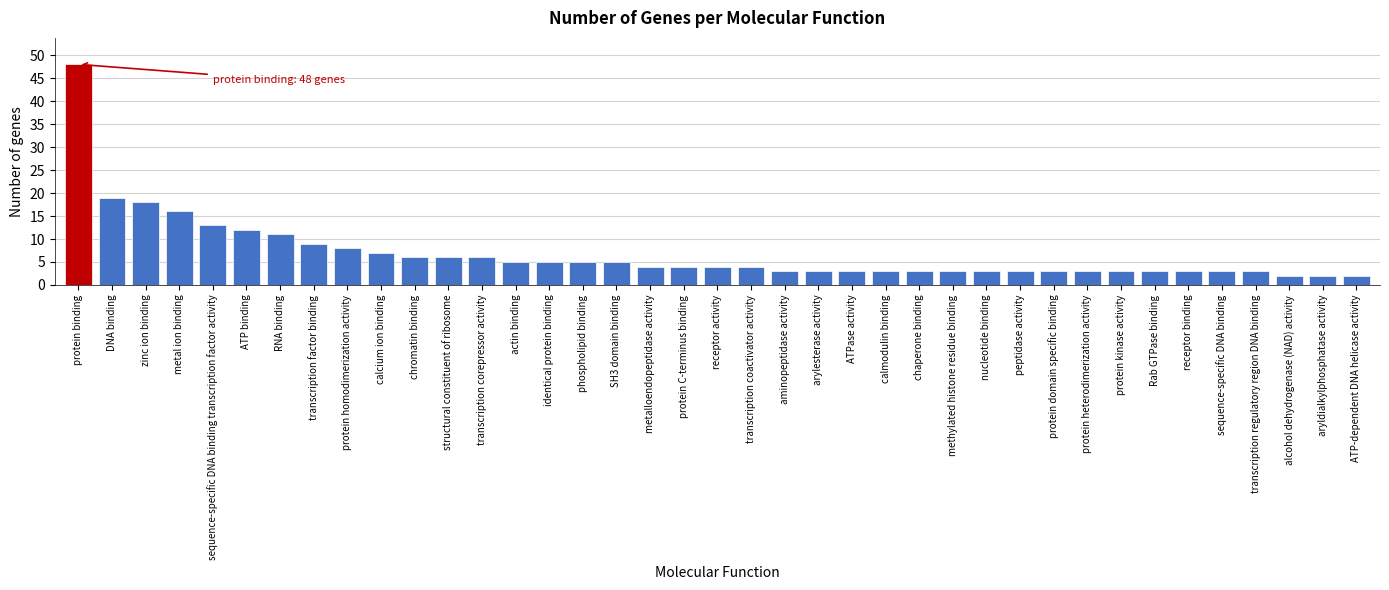

What is the difference between the maximum and second lowest values?

46